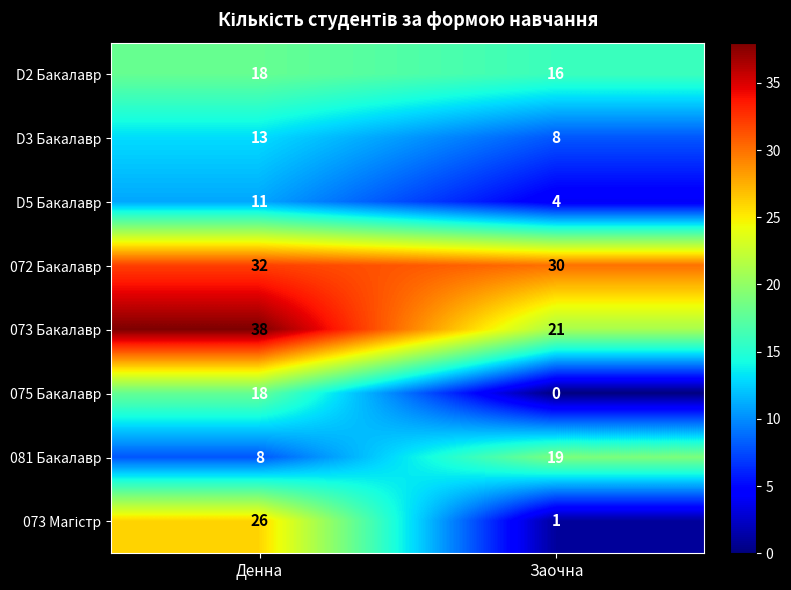

What is the maximum value shown in the chart?

38